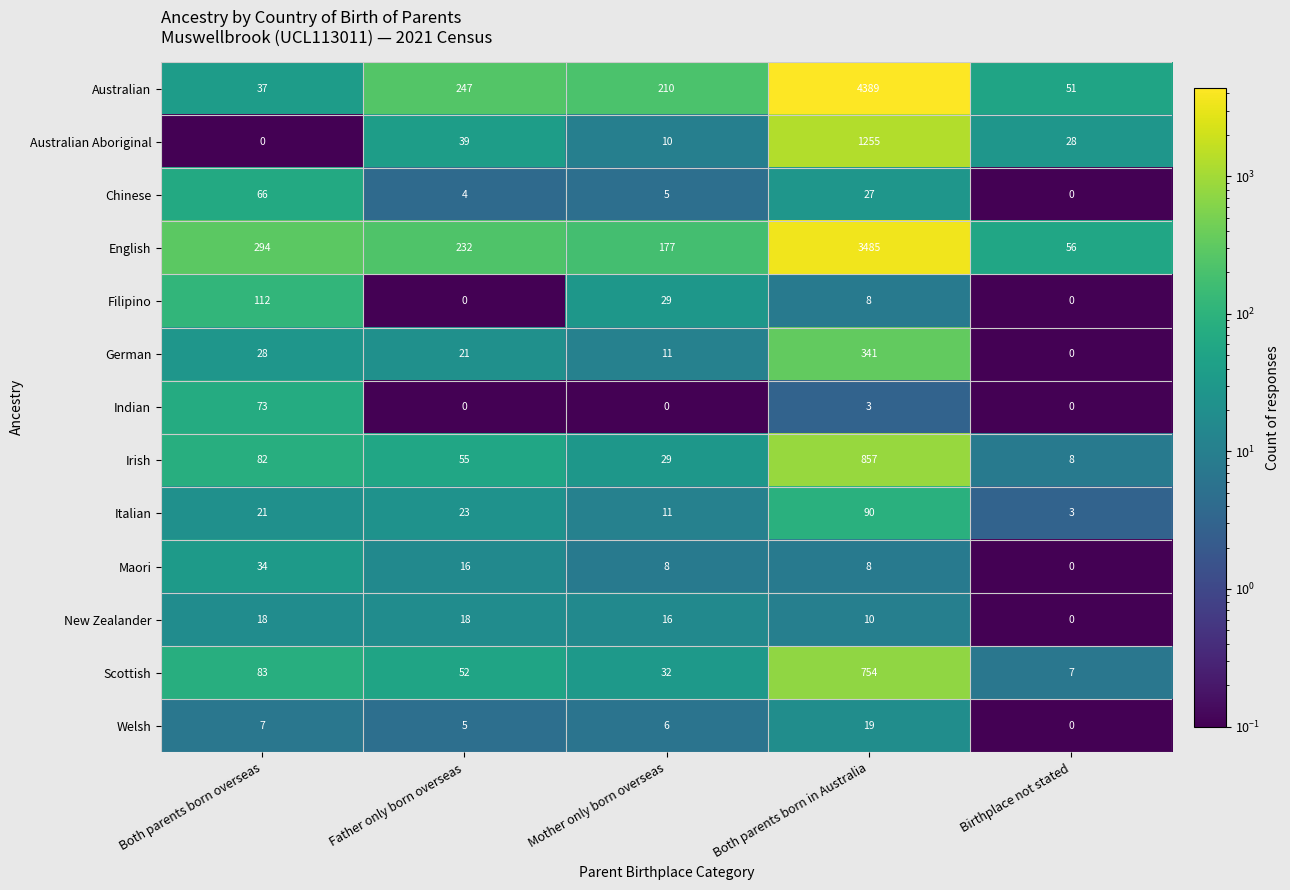

At which label does Chinese first exceed 5?

Both parents born overseas